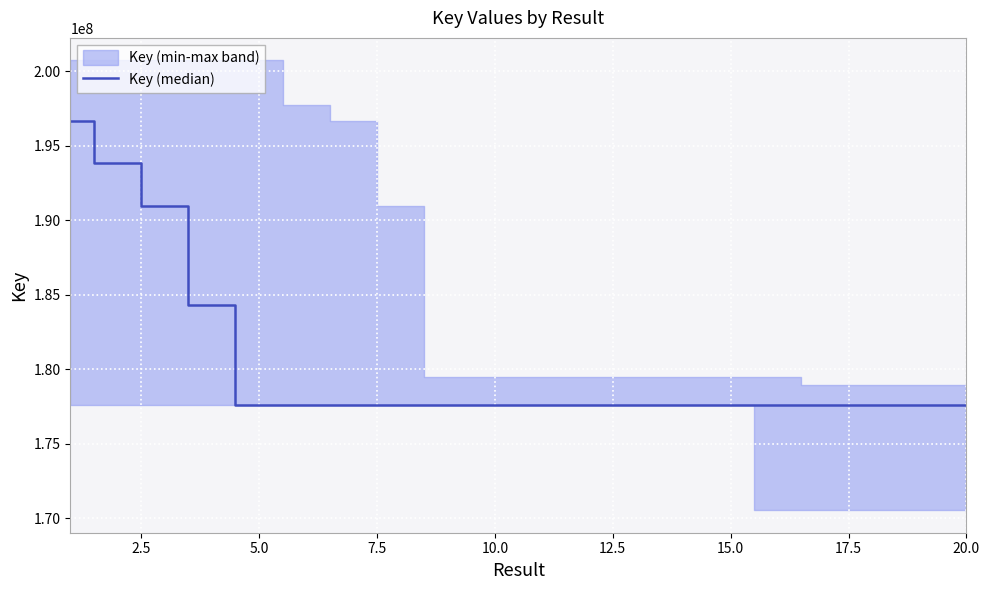

What is the difference between the maximum and minimum values?

19063801.0